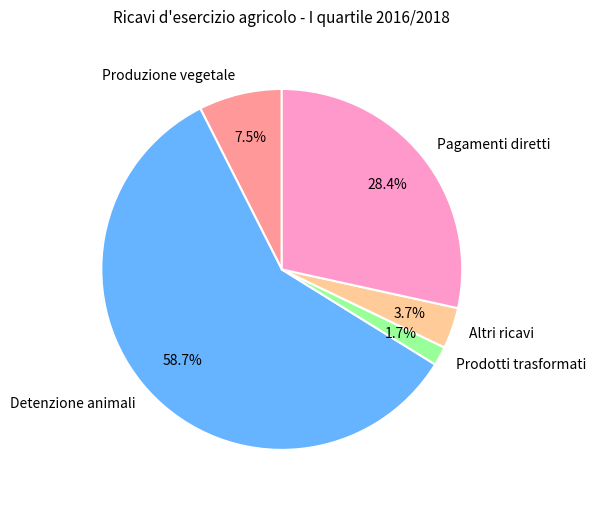

How much of the chart is everything except Detenzione animali?

41.3%